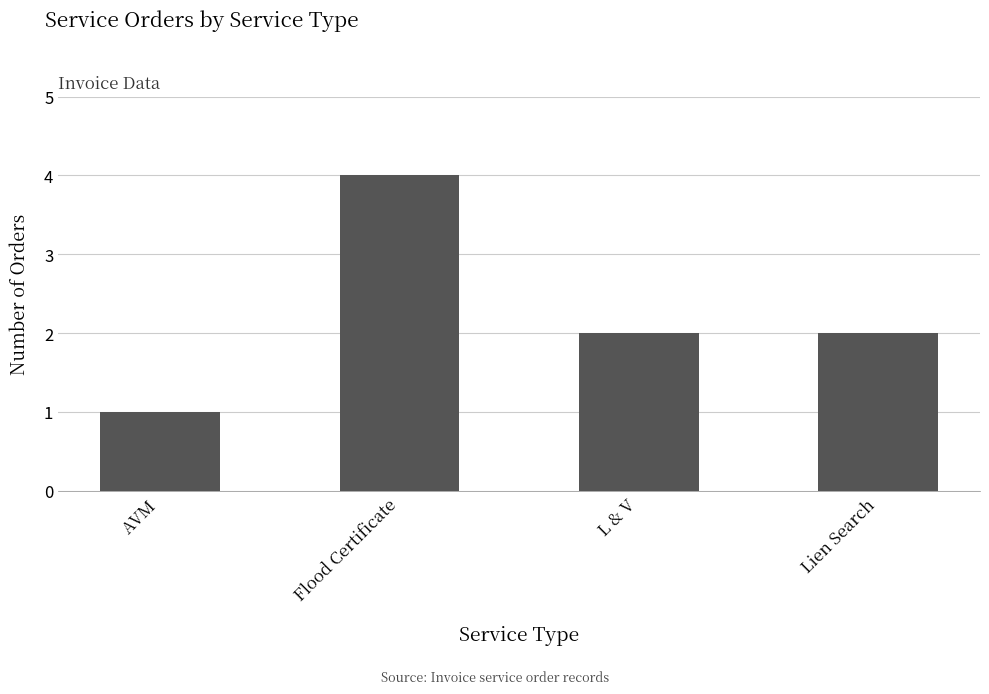

Reading right to left, list all the values displayed in this chart.

Lien Search=2	L & V=2	Flood Certificate=4	AVM=1